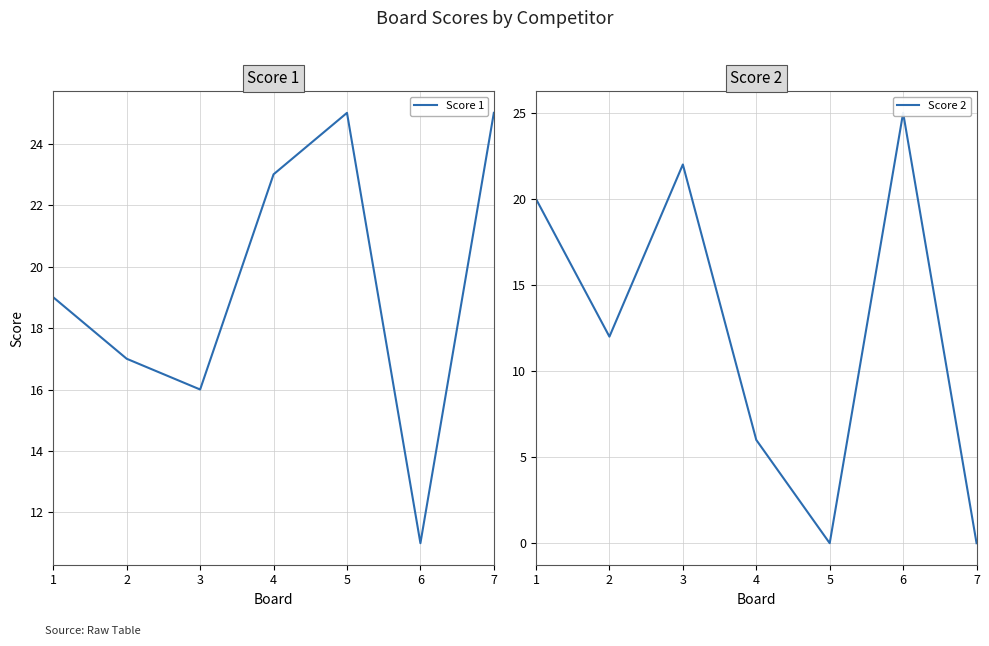

Reading right to left, list all the values displayed in this chart.

Score 1: 7=25	6=11	5=25	4=23	3=16	2=17	1=19
Score 2: 7=0	6=25	5=0	4=6	3=22	2=12	1=20